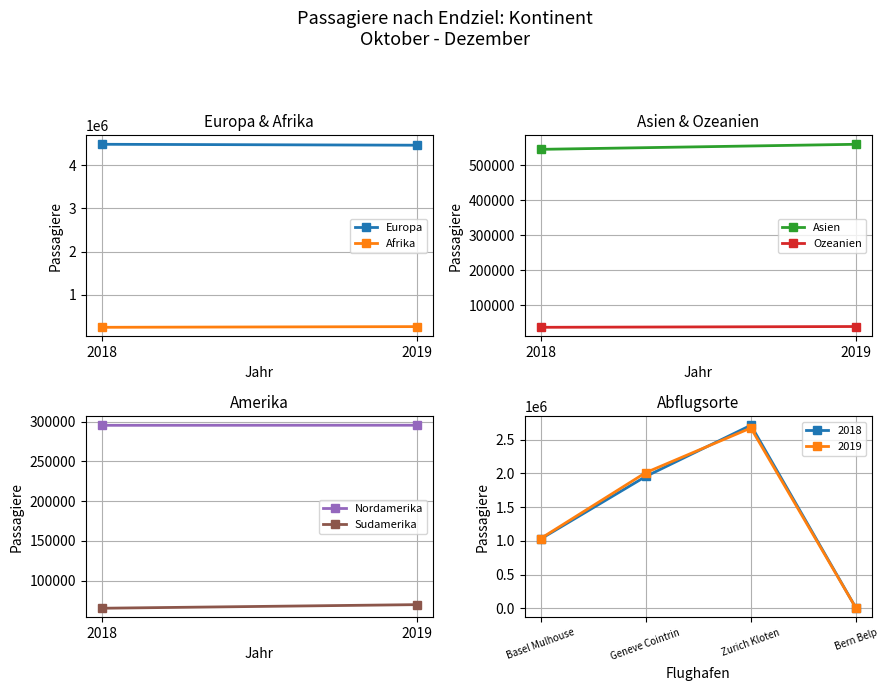

The value of 2018 at Basel Mulhouse is 1025487. True or false?

True